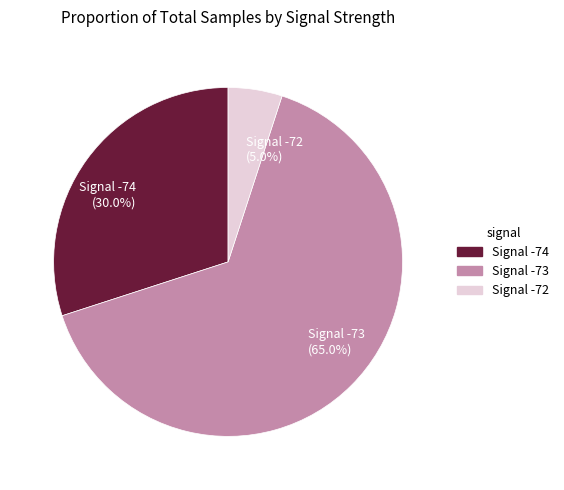

What is the ratio of the value at Signal -73 (65.0%) to the value at Signal -74 (30.0%)?

2.2